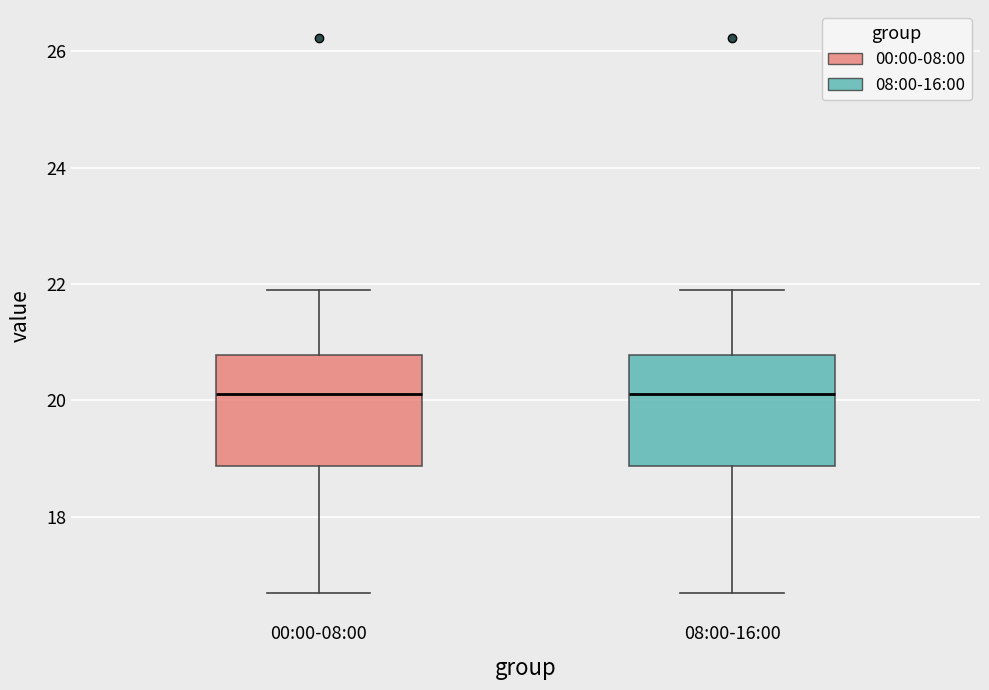

Where is the lower edge of the box for 08:00-16:00 on the y-axis? The values are not printed on the chart, so give them approximately, as read against the axis.

18.8